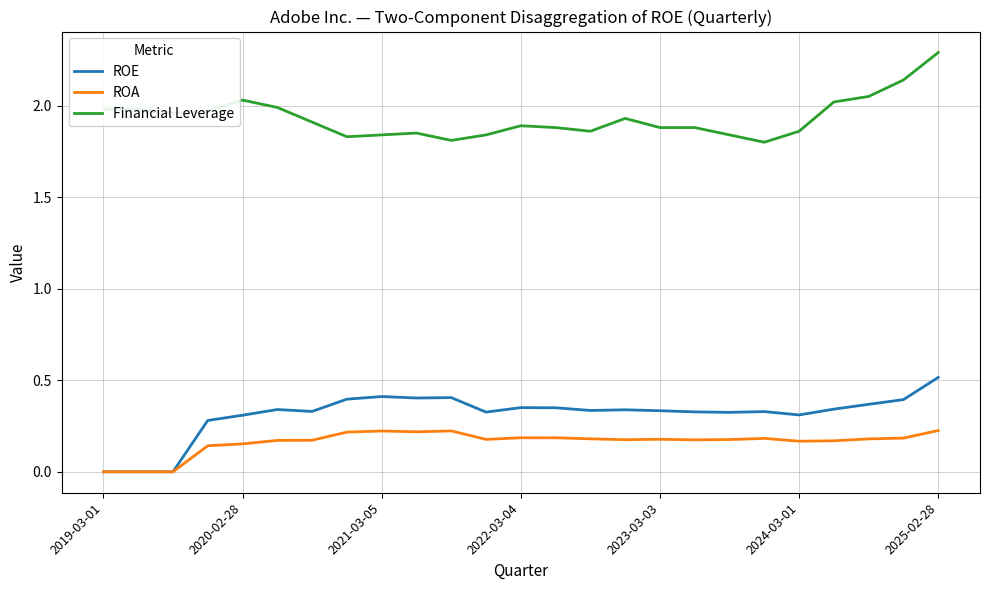

Which series has the largest total across all categories?

Financial Leverage